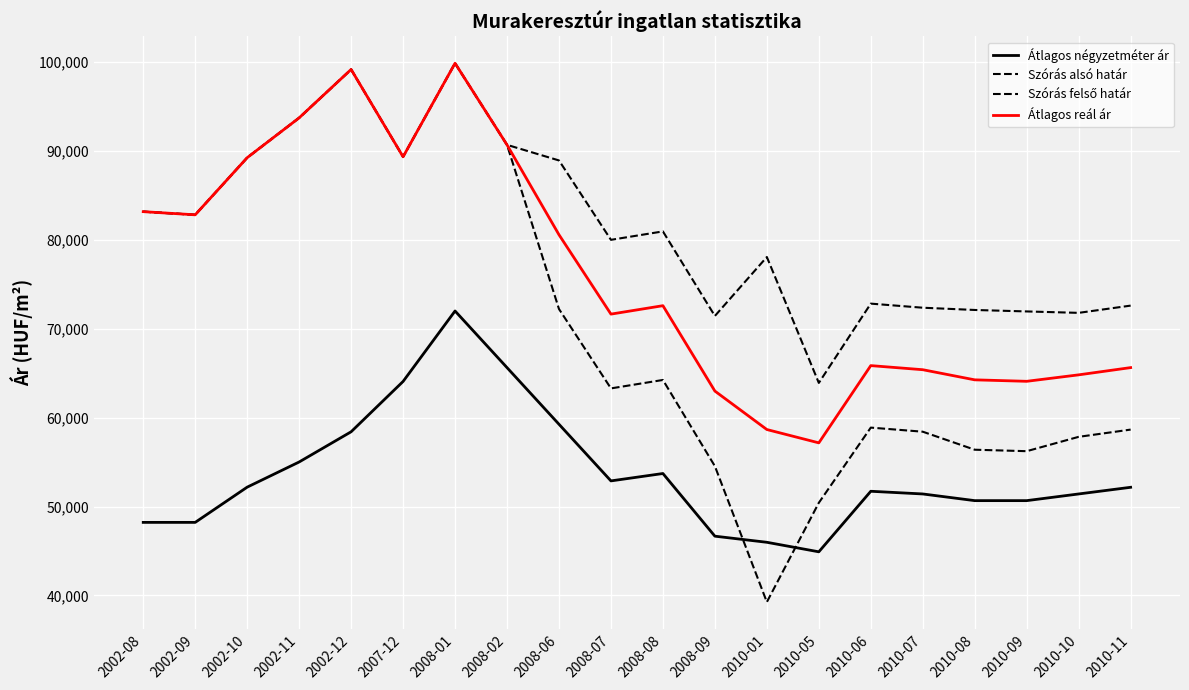

How many lines are shown in the chart?

4